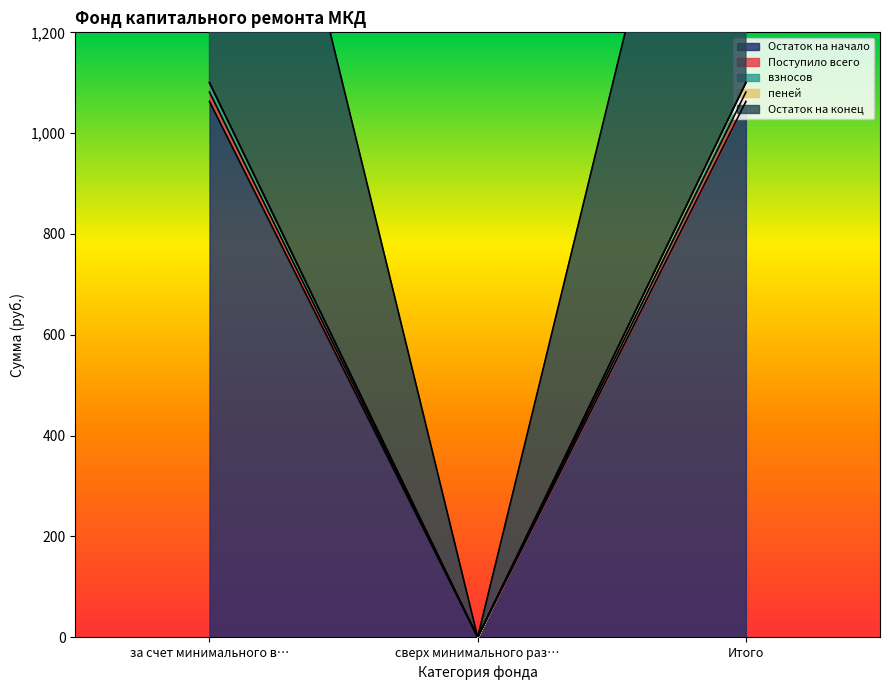

At how many categories does at least one series exceed 24?

2